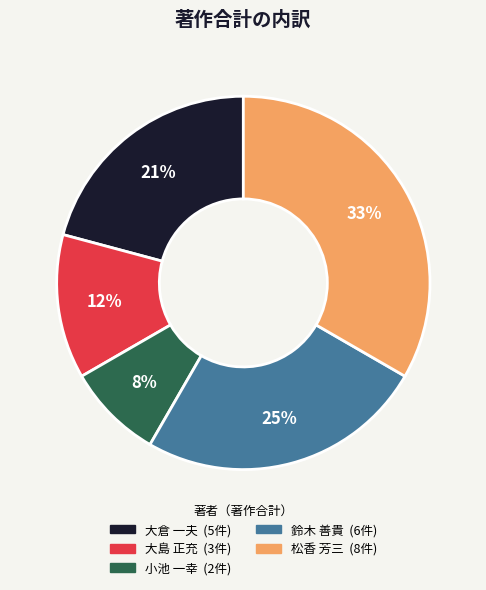

How many slices are in this pie chart?

5